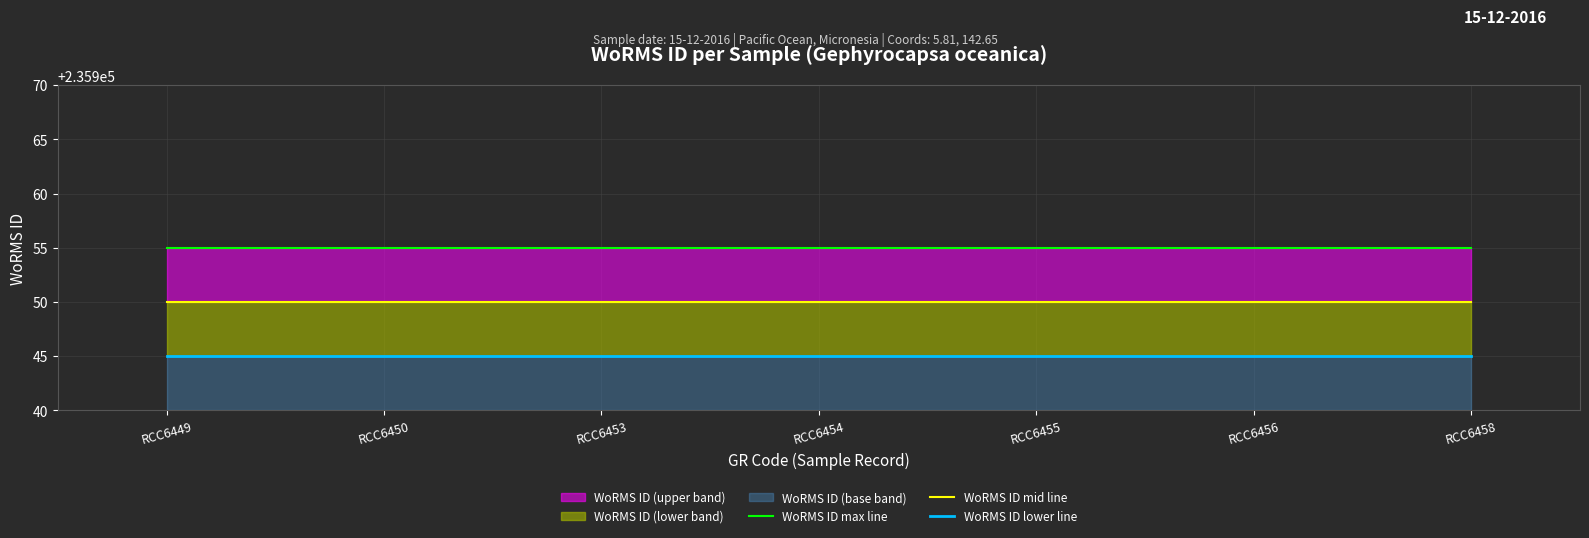

At which category does the chart reach its peak across all series?

RCC6449